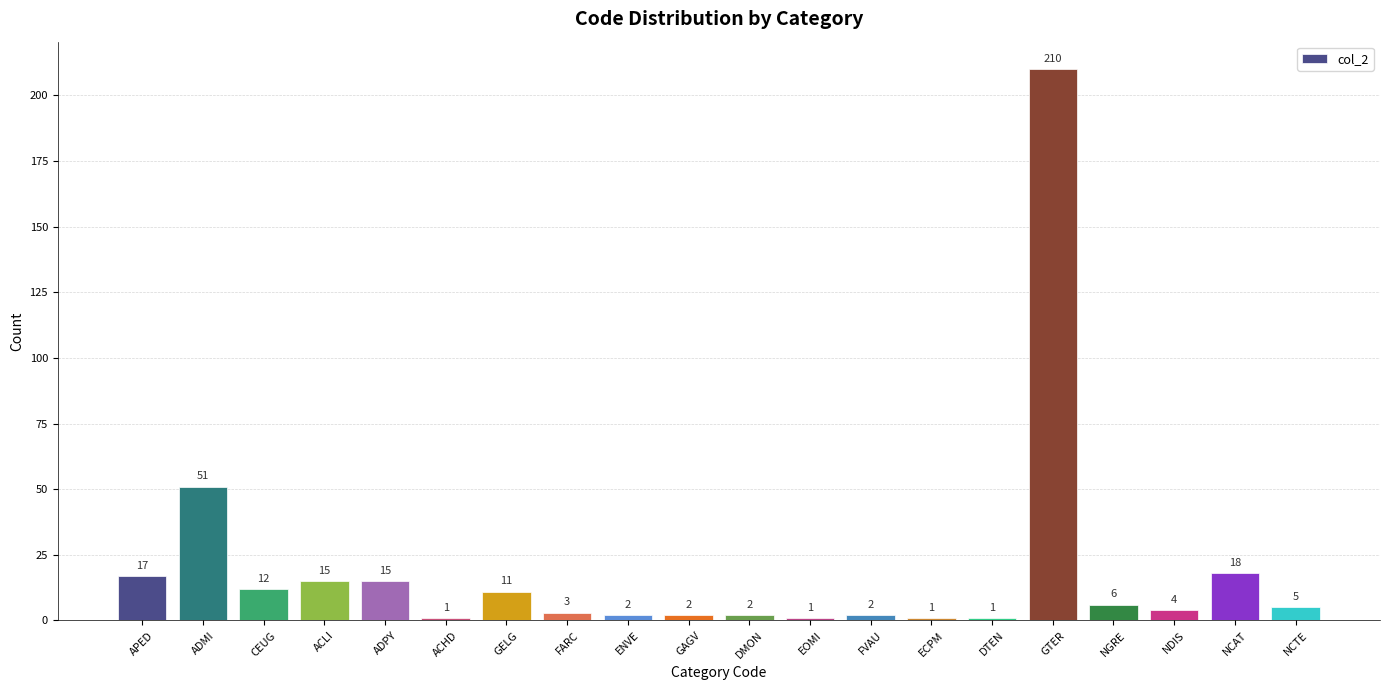

What is the sum of the values at GAGV and NGRE?

8